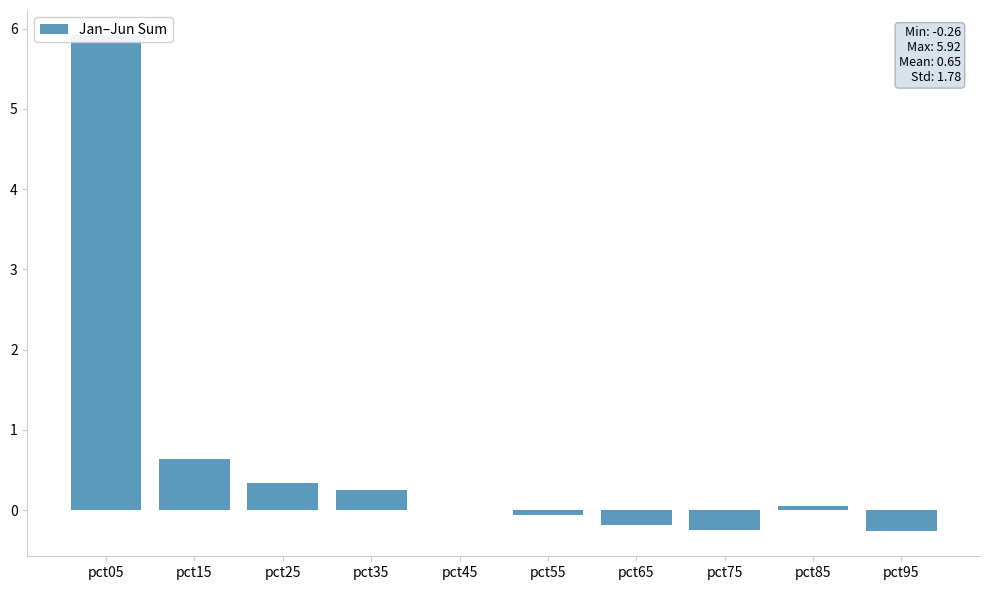

Are the bars grouped side by side (vs. stacked)?

No